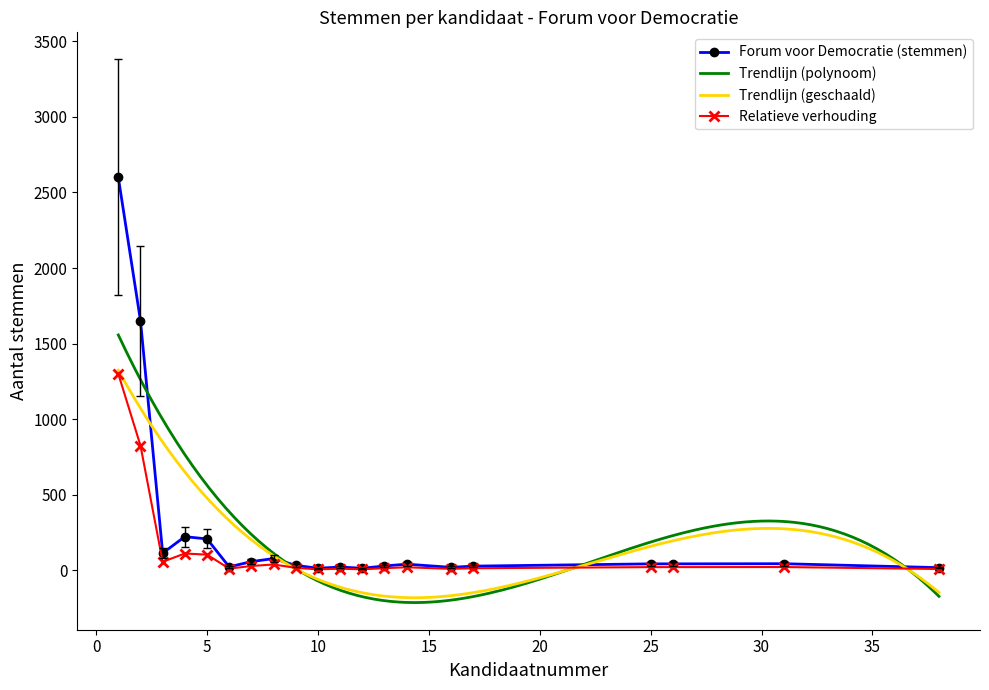

True or false: there are more than 1 points higher than both neighbors.

True